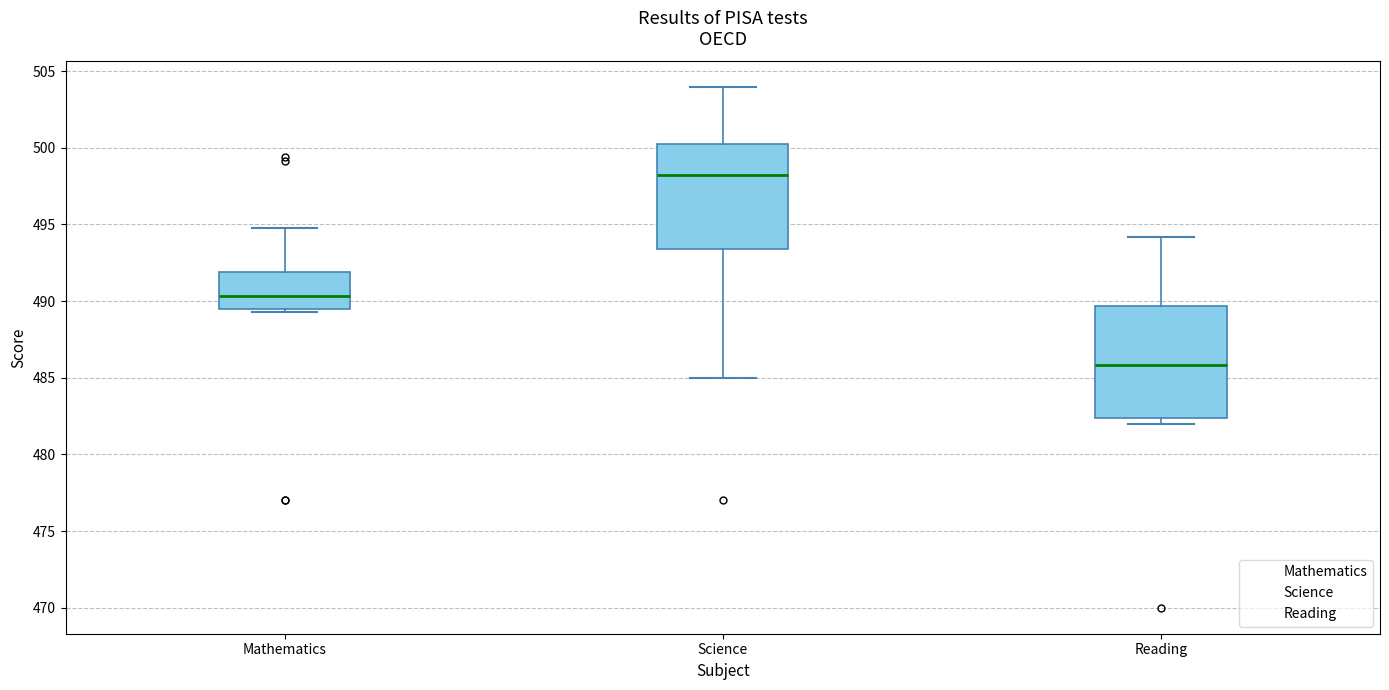

Where is the lower edge of the box for Reading on the y-axis? The values are not printed on the chart, so give them approximately, as read against the axis.

482.5